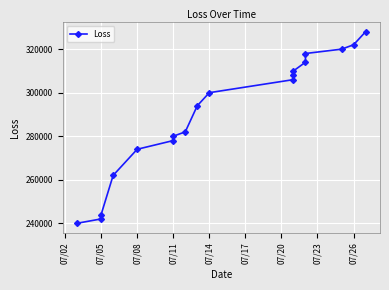

True or false: the data shows 484547 at 10.

False